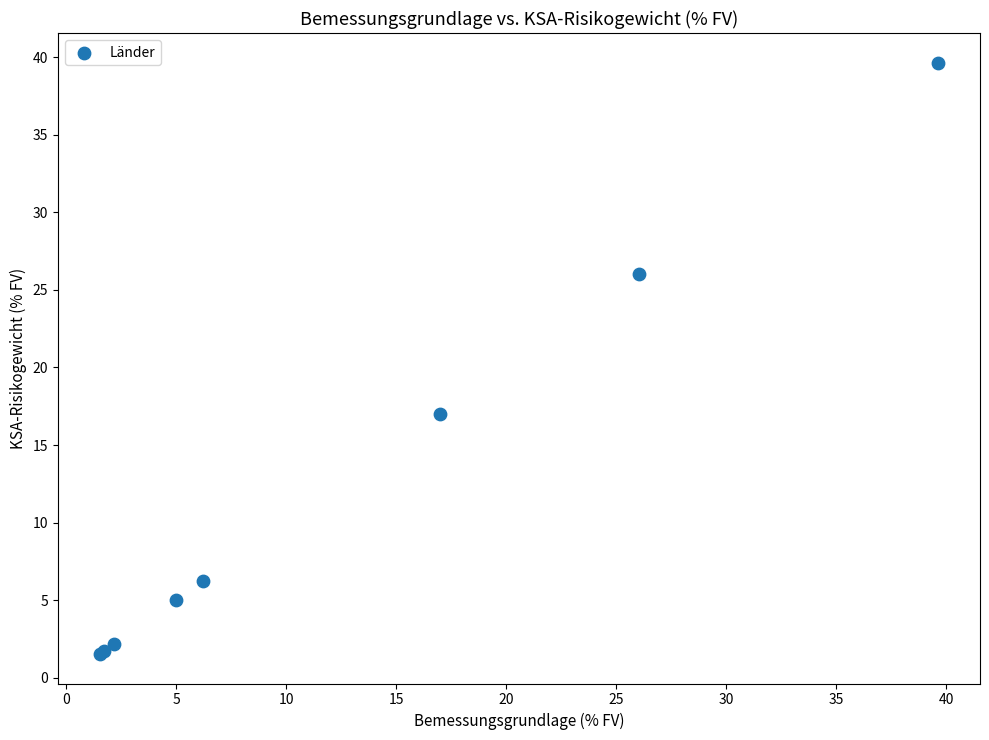

What Y value in the scatter plot is closest to 20?

17.0